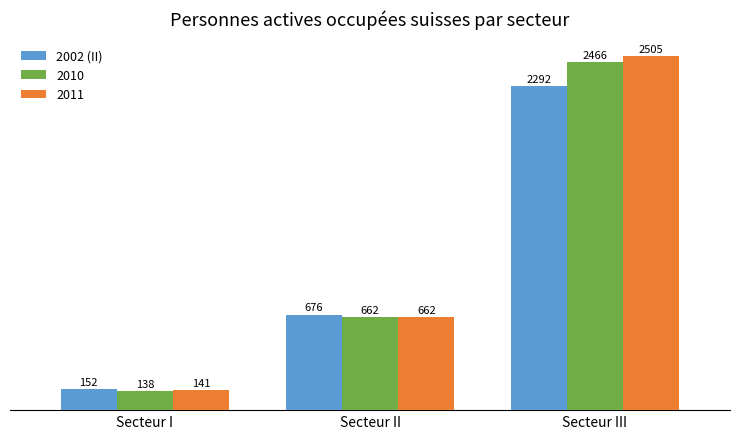

How many categories are shown in the chart?

3